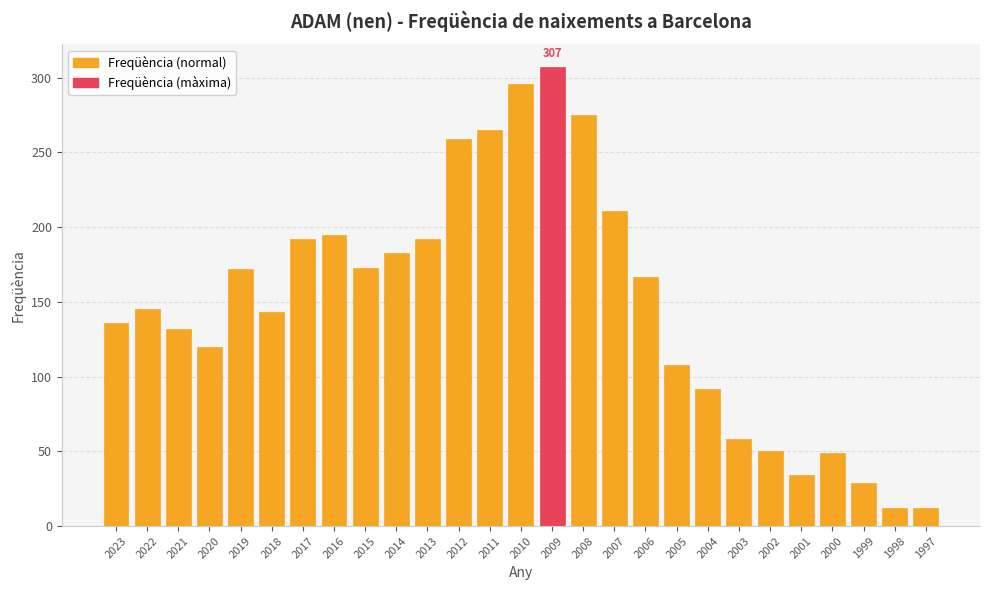

What is the greatest value displayed?

307